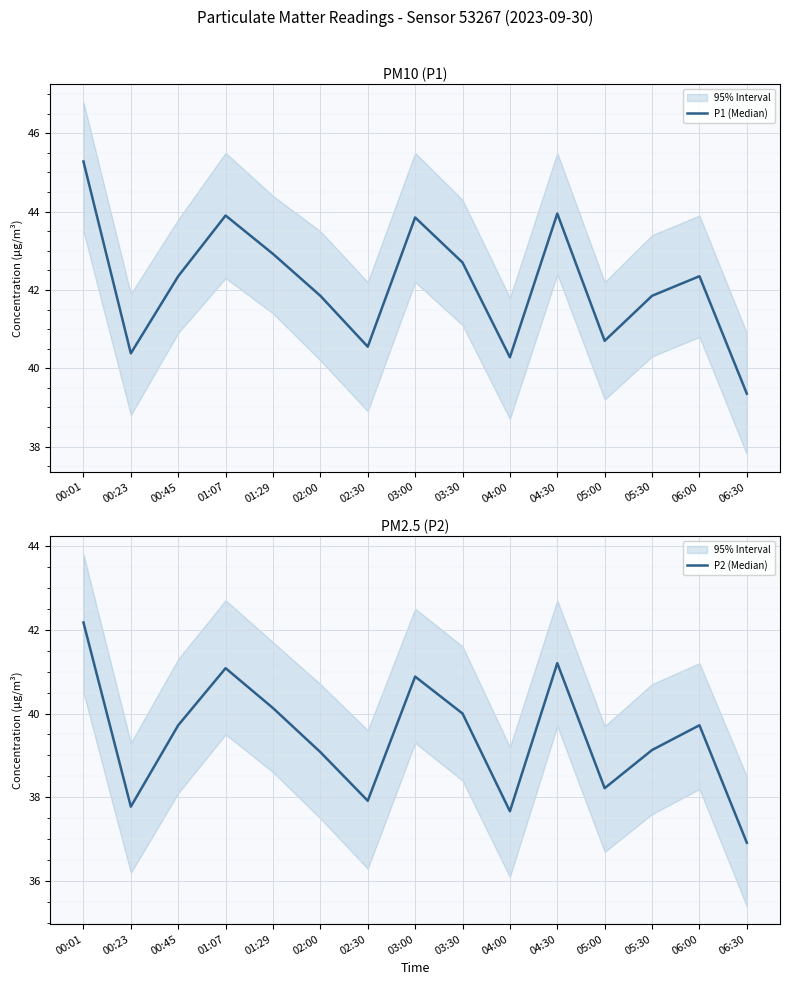

Rank the series by their average value, from lowest to highest.

P2 (Median), P1 (Median)